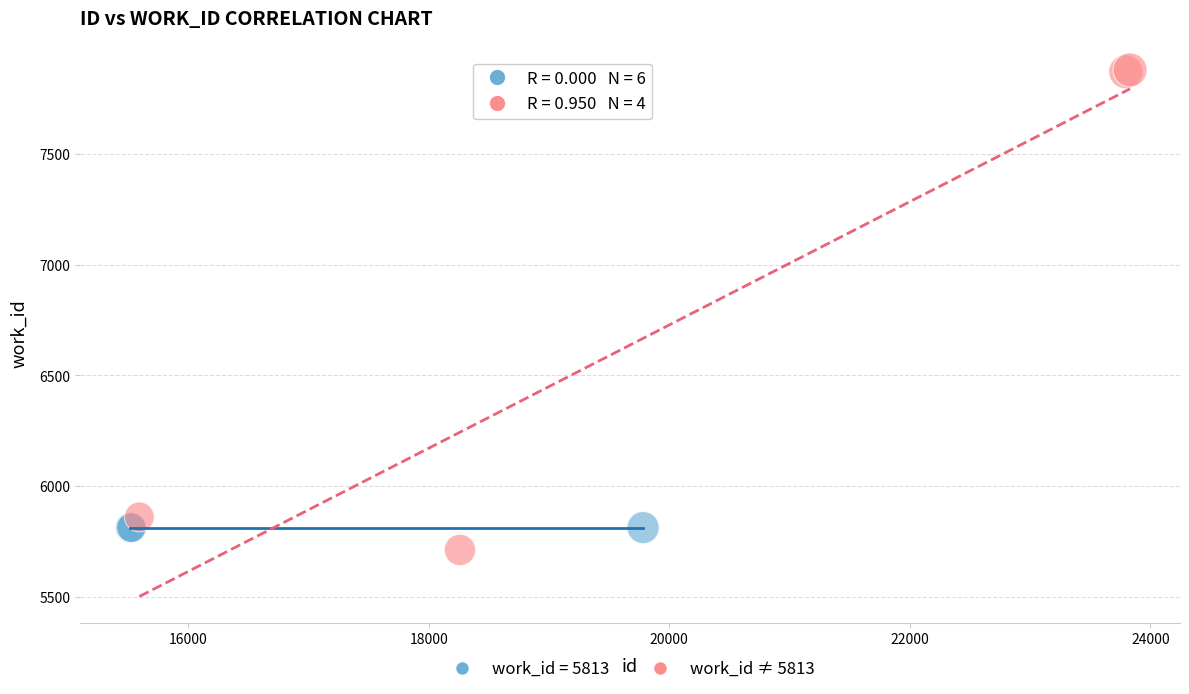

What are all the series names shown in the legend?

work_id = 5813, work_id ≠ 5813